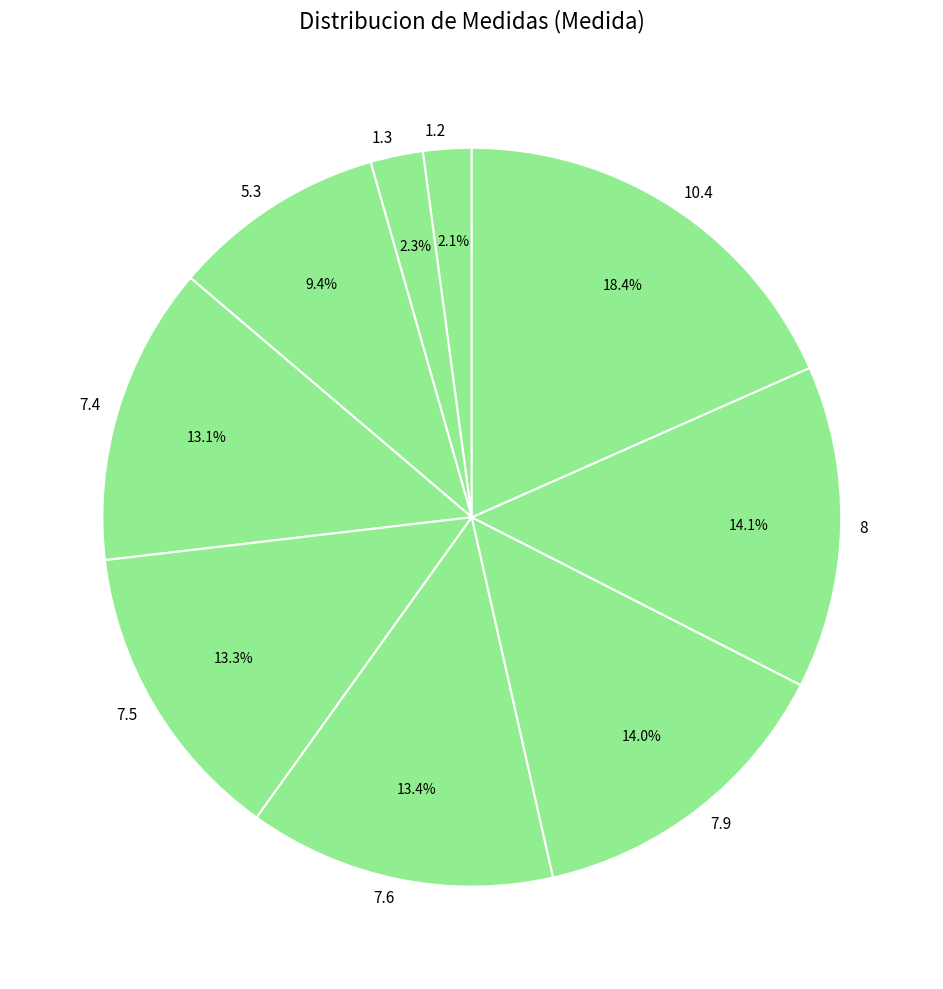

Is there a majority slice in this chart?

No